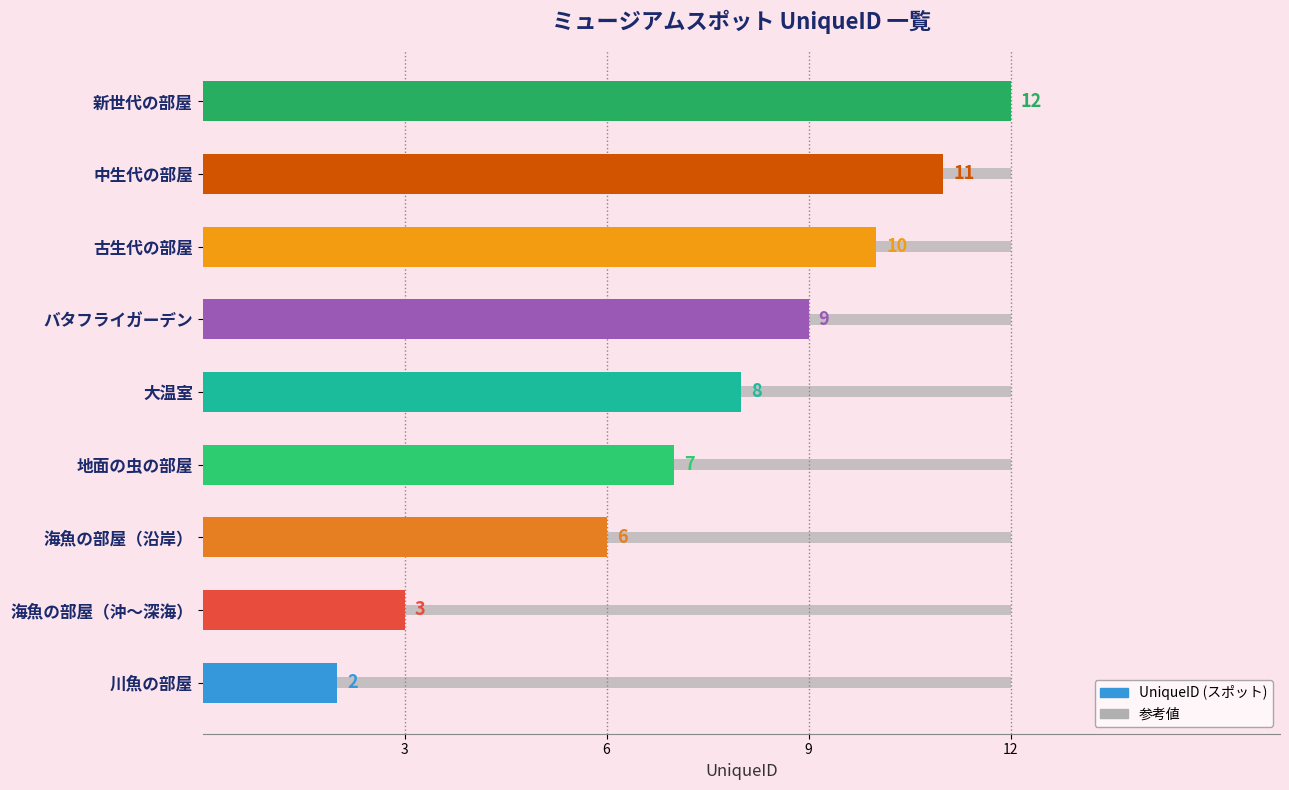

What is the approximate value at 中生代の部屋, to the nearest 5?

10